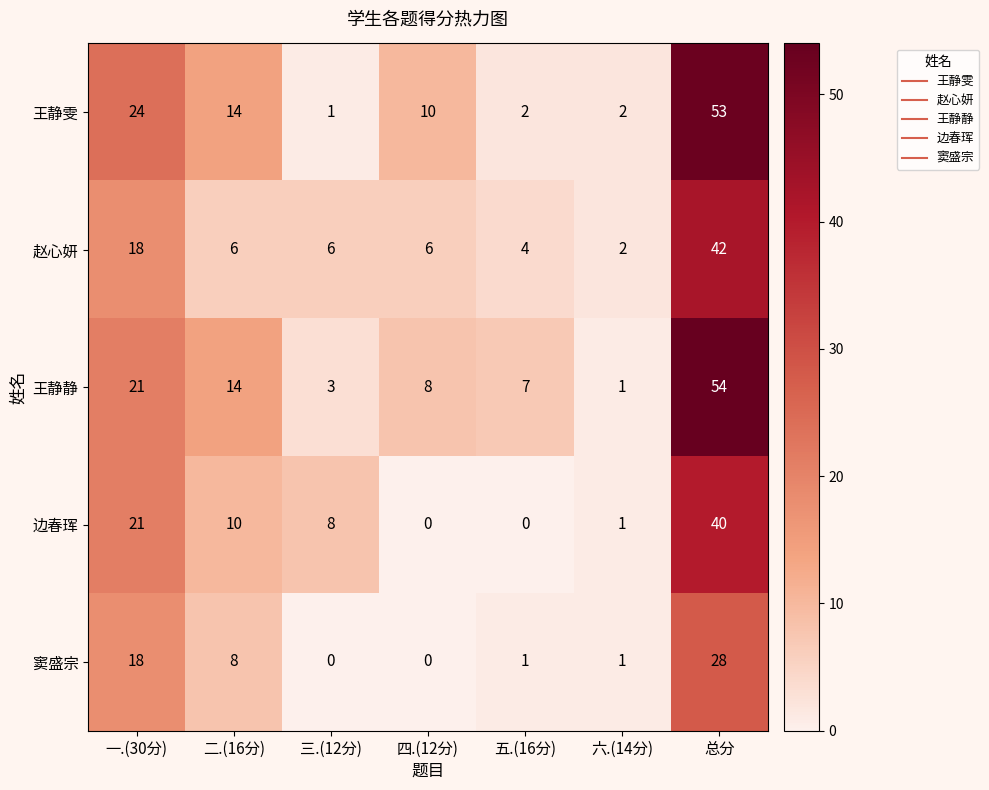

At which label is 窦盛宗 closest to 14?

一.(30分)